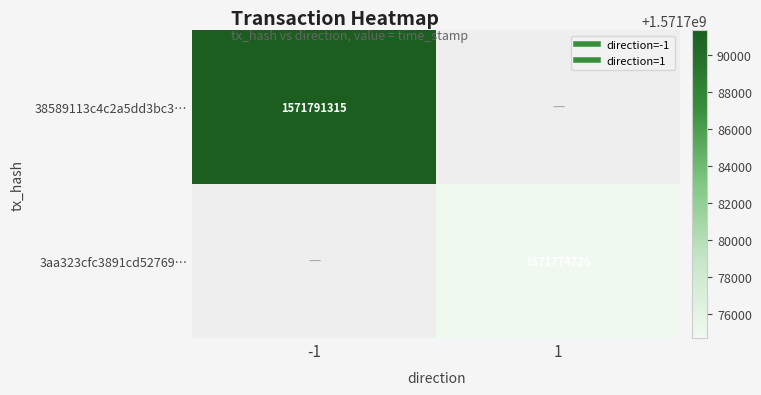

How many series are shown in this chart?

2